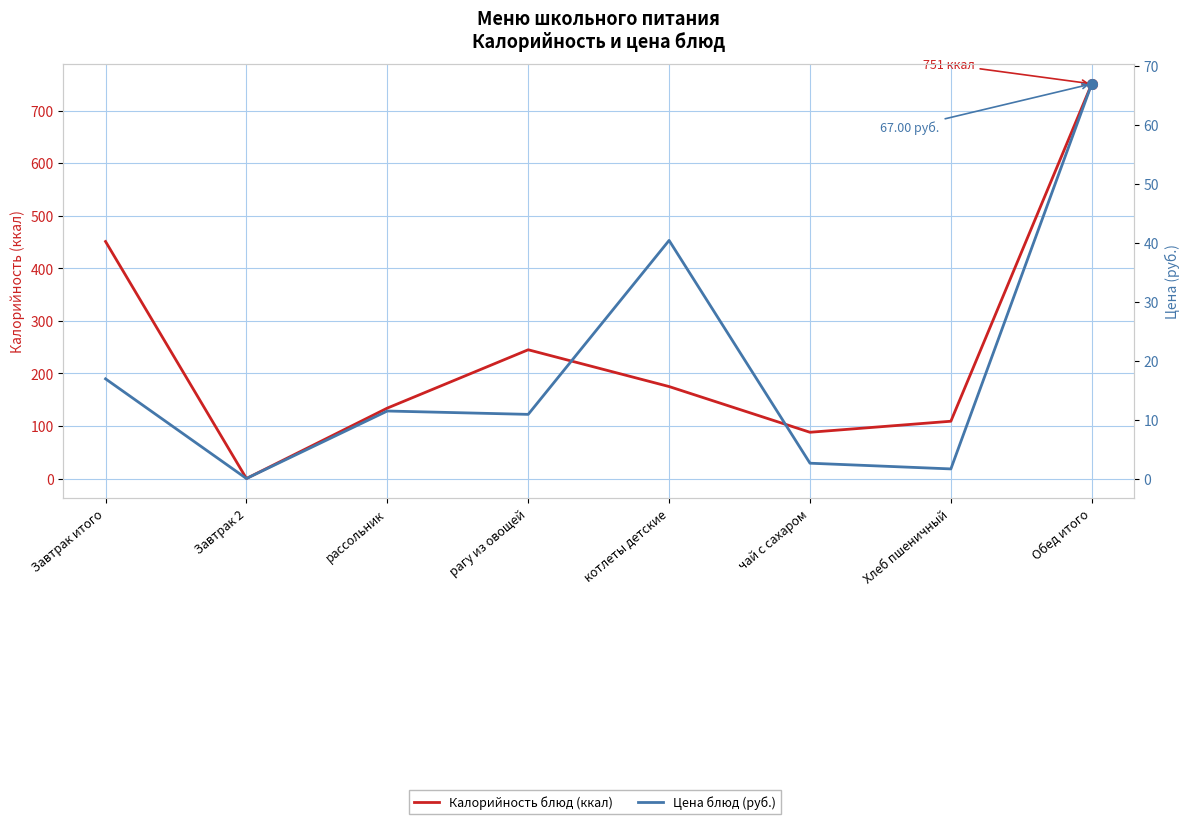

List the labels in order of Цена блюд (руб.) value, smallest first.

Завтрак 2, Хлеб пшеничный, чай с сахаром, рагу из овощей, рассольник, Завтрак итого, котлеты детские, Обед итого